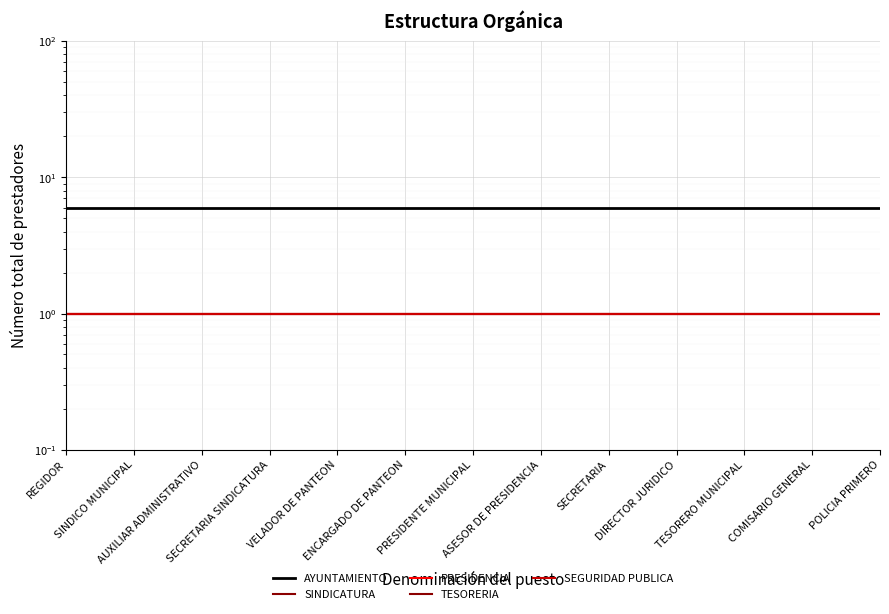

Which series has the widest spread of values?

AYUNTAMIENTO